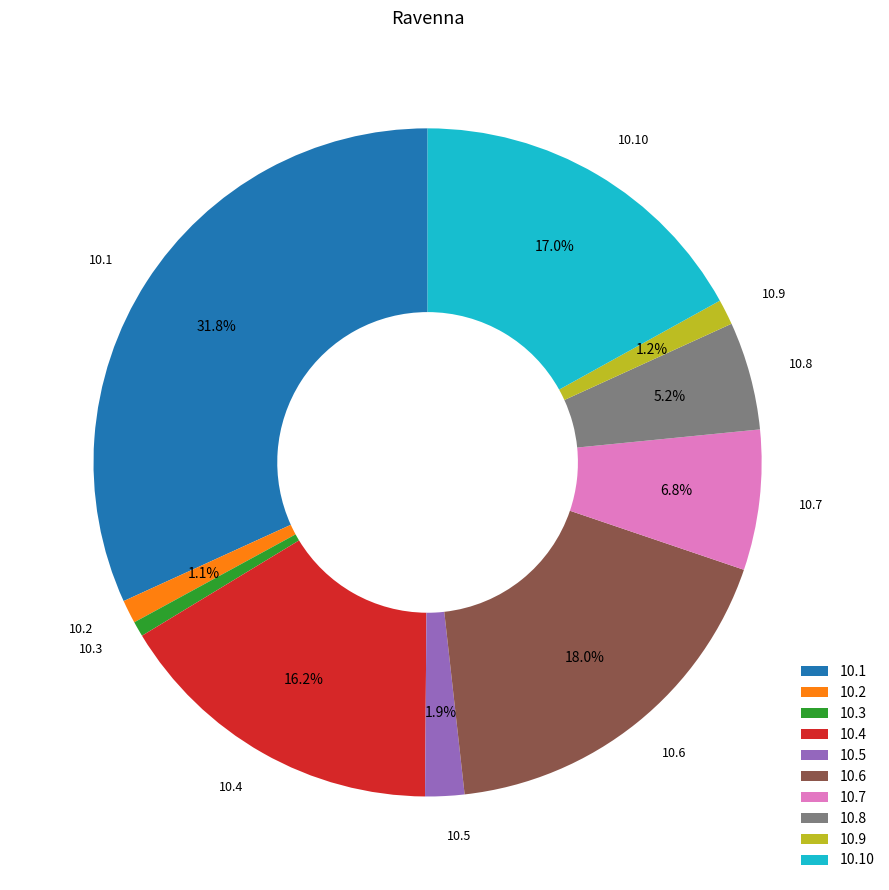

Which slice is the largest?

10.1